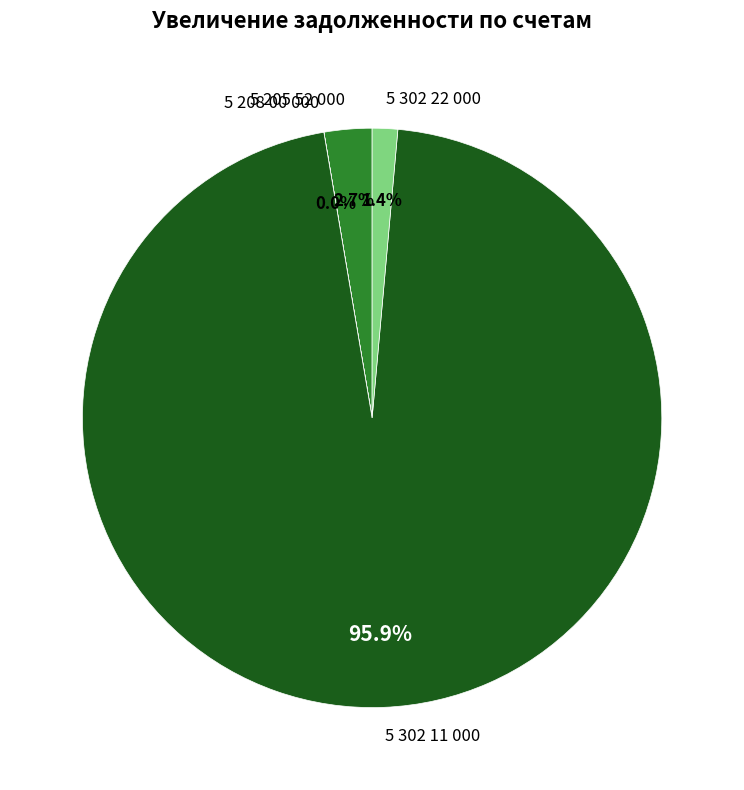

What is the ratio of the value at 5 205 52 000 to the value at 5 302 22 000?

1.9